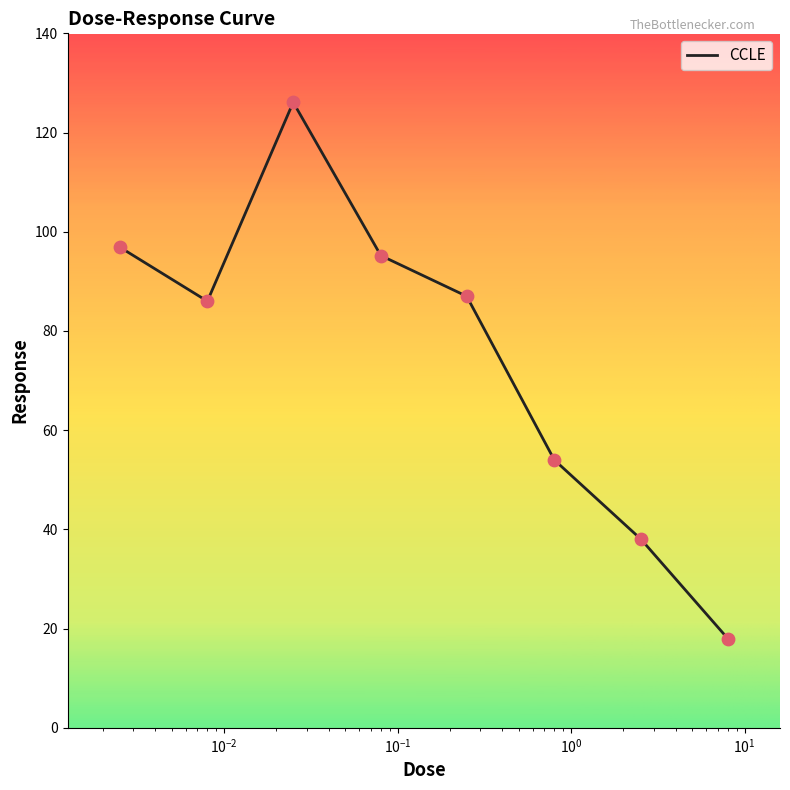

What is the average value?

75.2